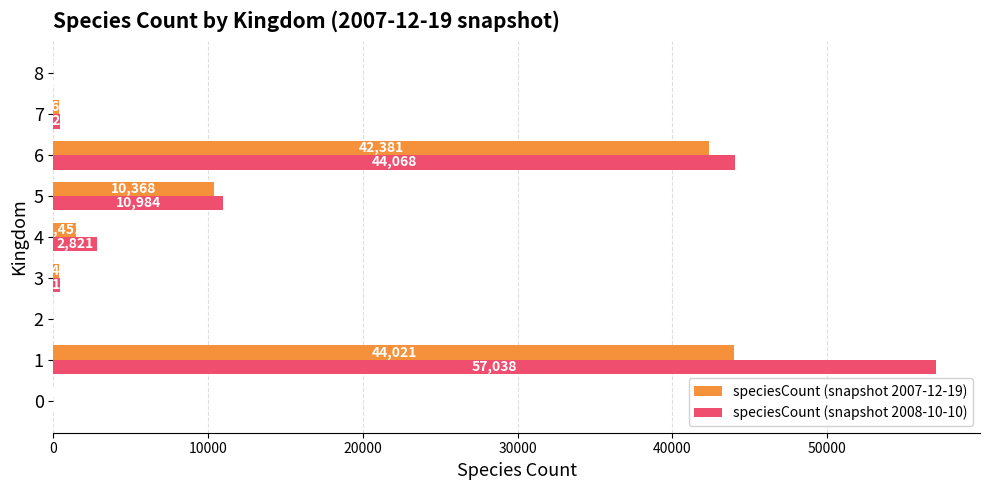

What is the sum of all speciesCount (snapshot 2007-12-19) values?

98932